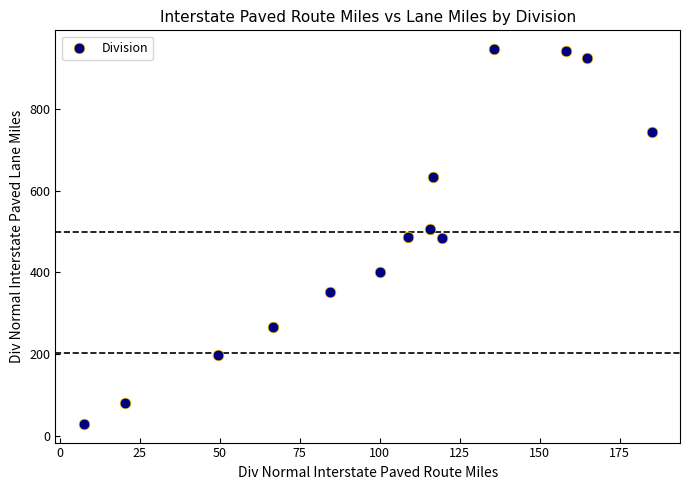

What is the range of X values (max minus min)?

177.5